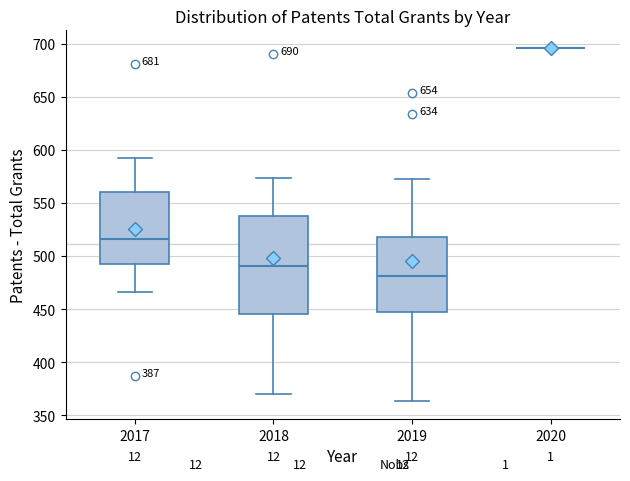

Which box is the tallest, from its lower edge to its upper edge?

2018